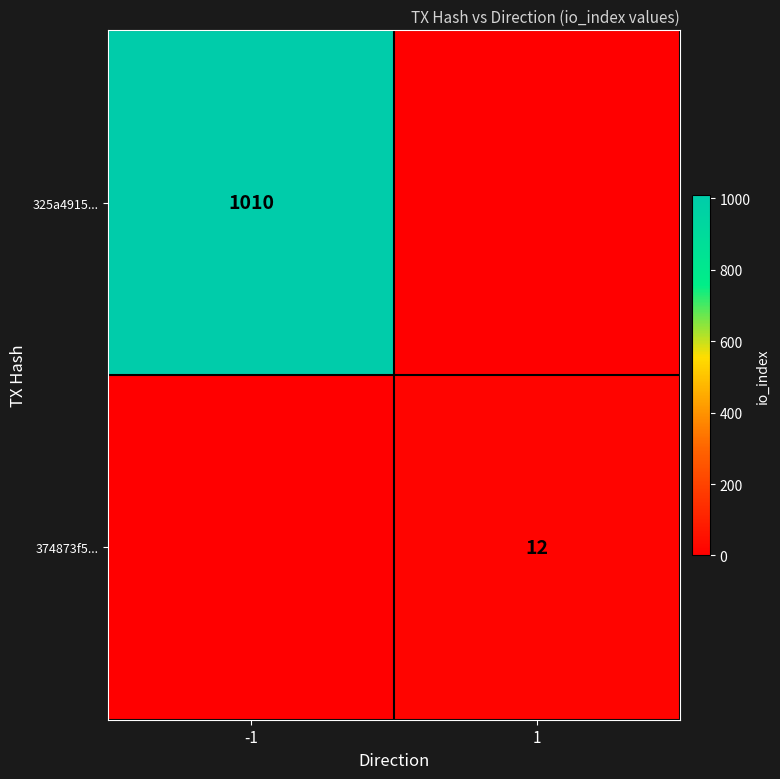

Which label corresponds to the largest value in the chart?

-1